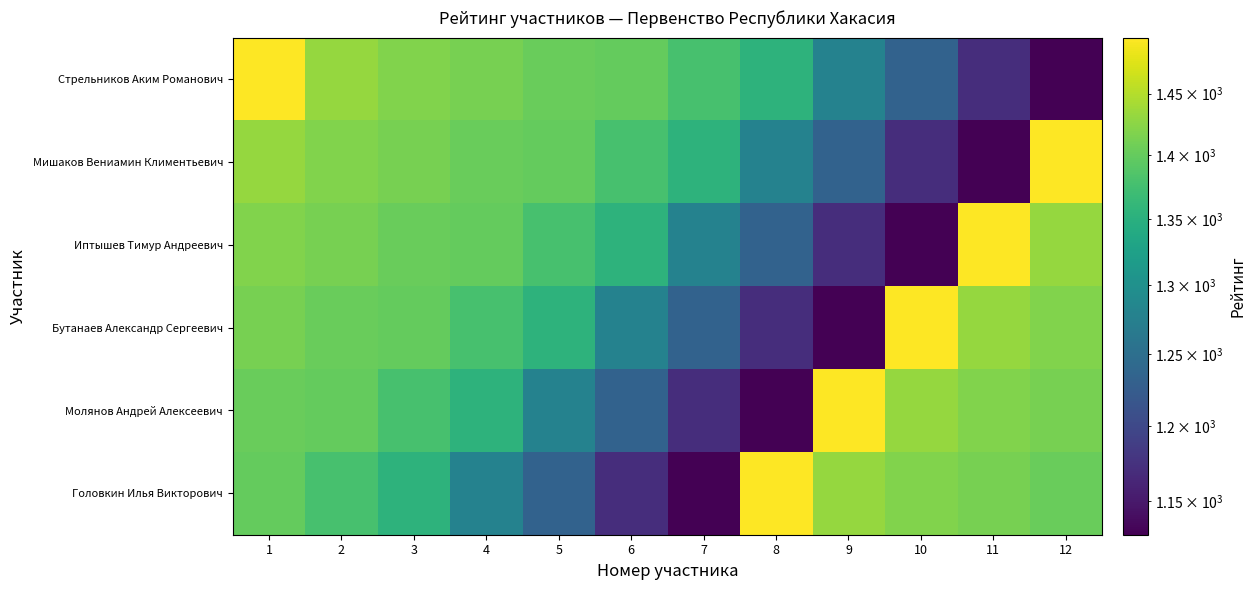

What is the spread (max minus min) of values at 1?

97